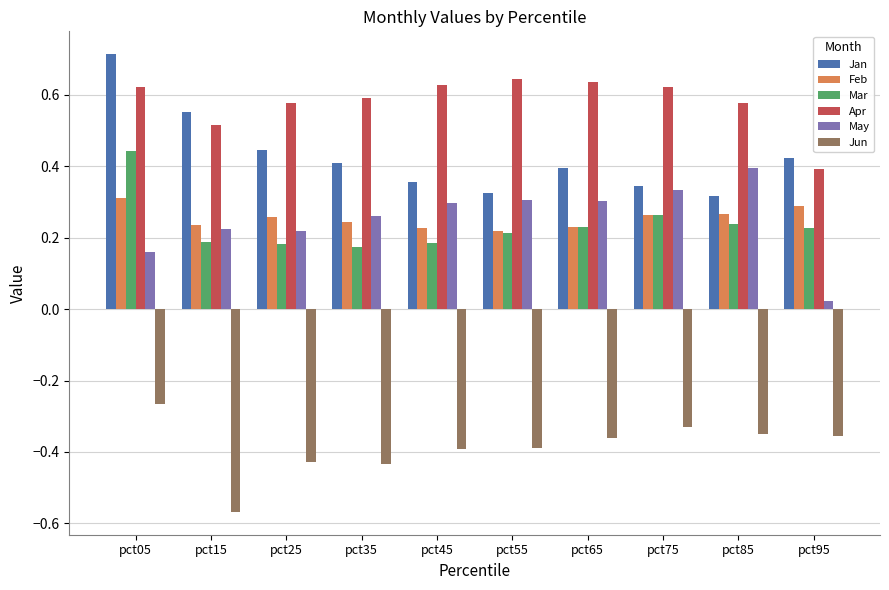

The Apr series shows 0.4 at pct95. True or false?

True